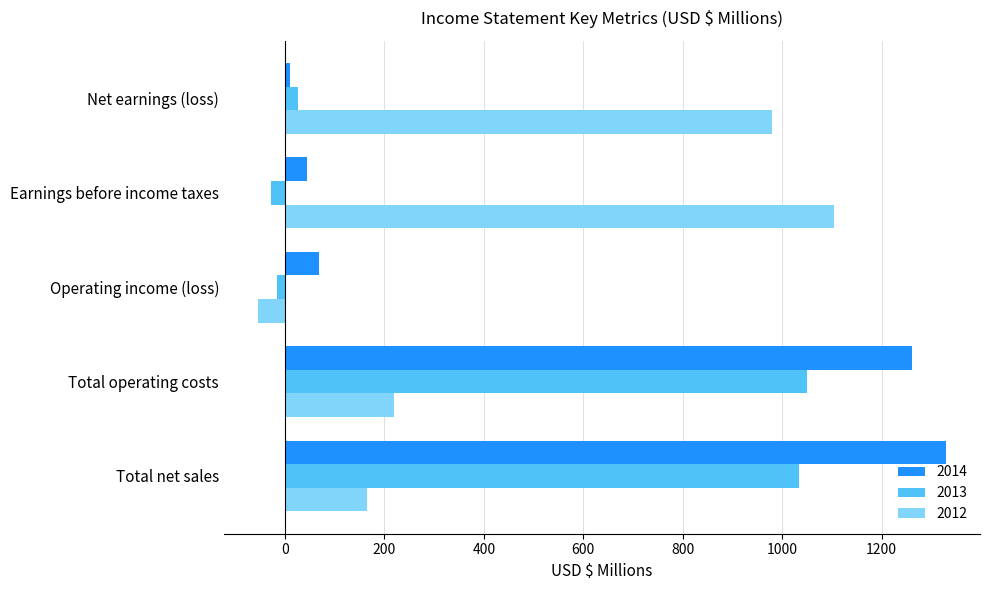

Where is 2012 nearest to the value 525?

Total operating costs